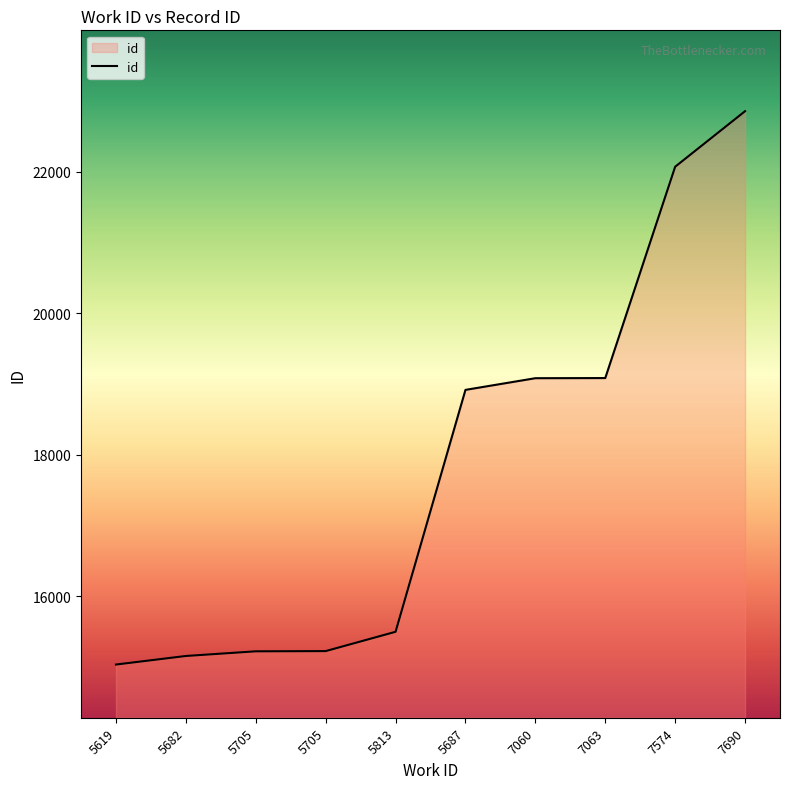

What is the change in value from 5682 to 7574?

+6915